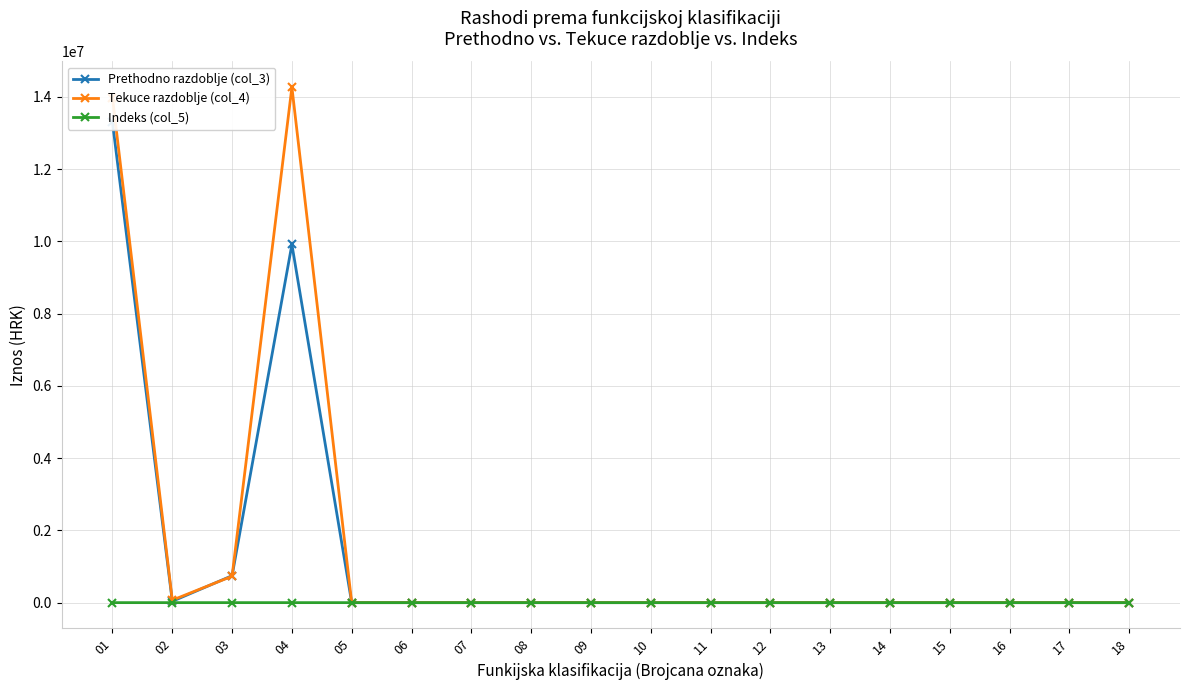

Rank the series by their average value, from highest to lowest.

Tekuce razdoblje (col_4), Prethodno razdoblje (col_3), Indeks (col_5)